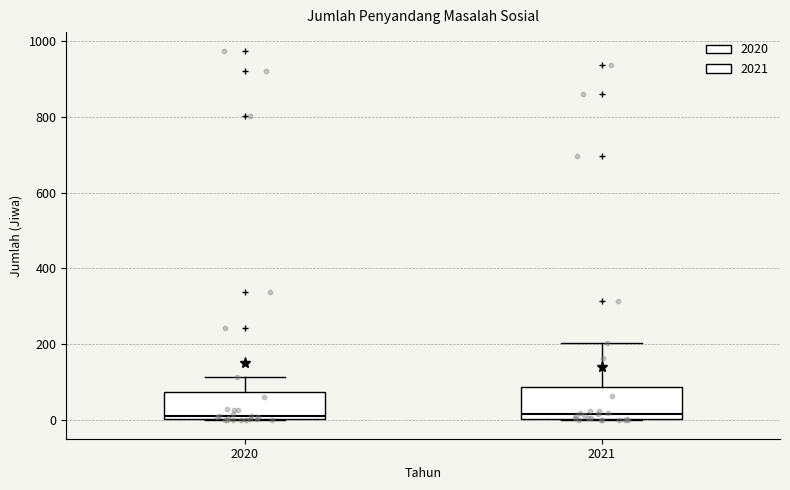

Where does the median line of the box at x = 2021 sit on the y-axis? The values are not printed on the chart, so give them approximately, as read against the axis.

20